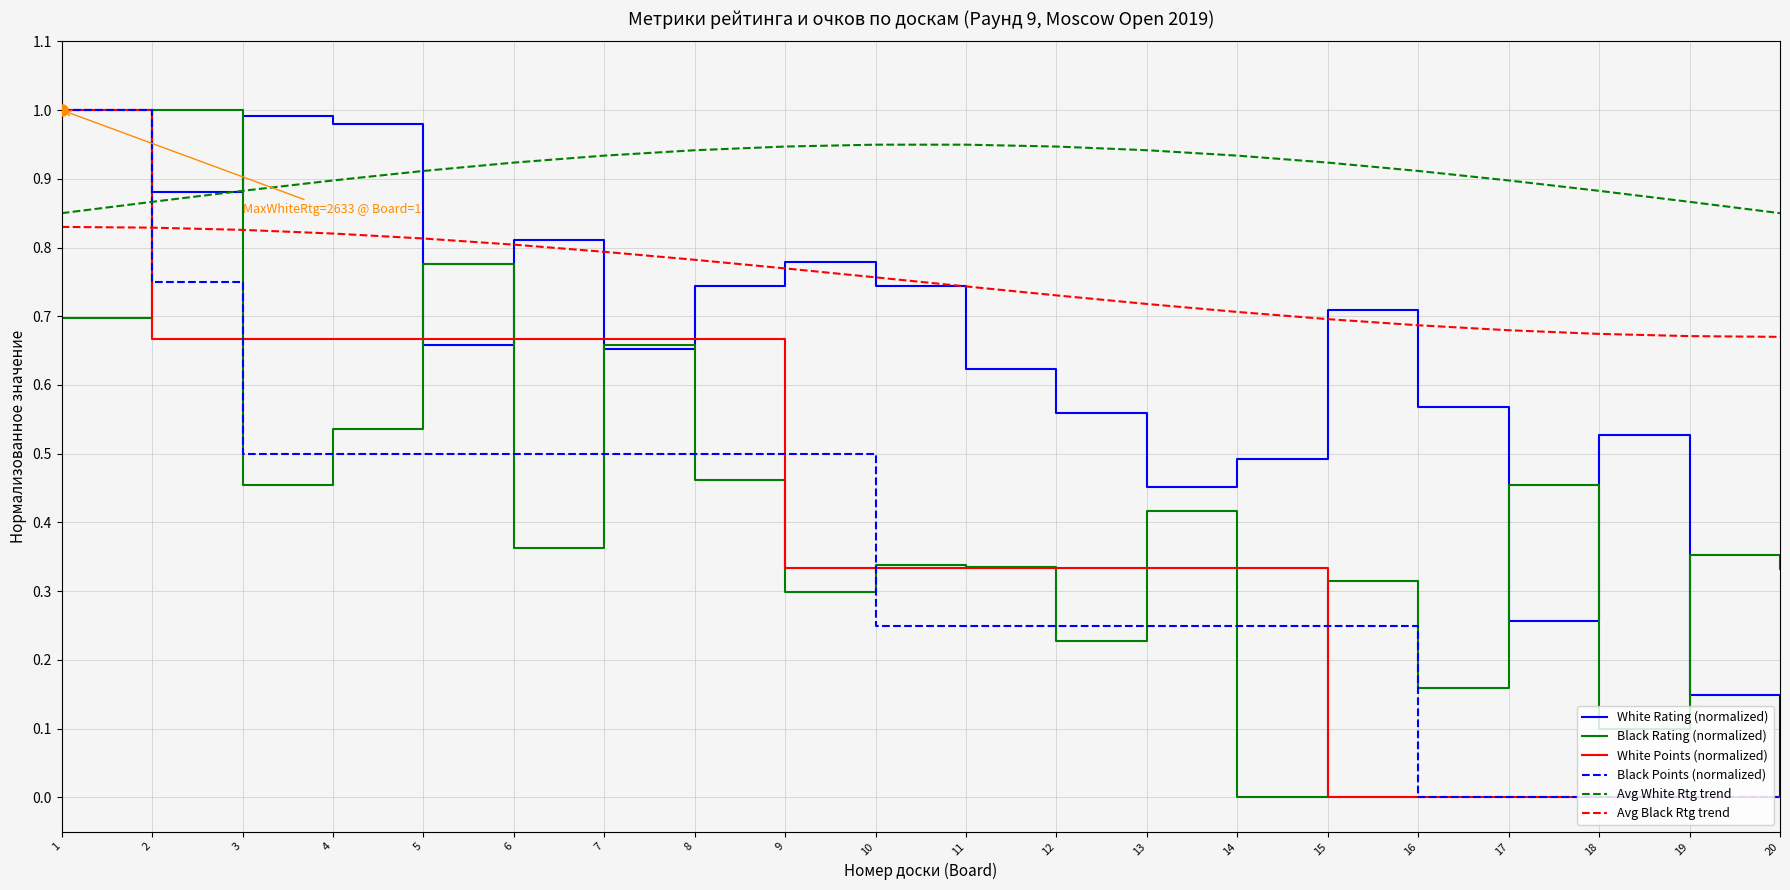

Is it true that Black Rating (normalized) equals 0.5 at 8?

True